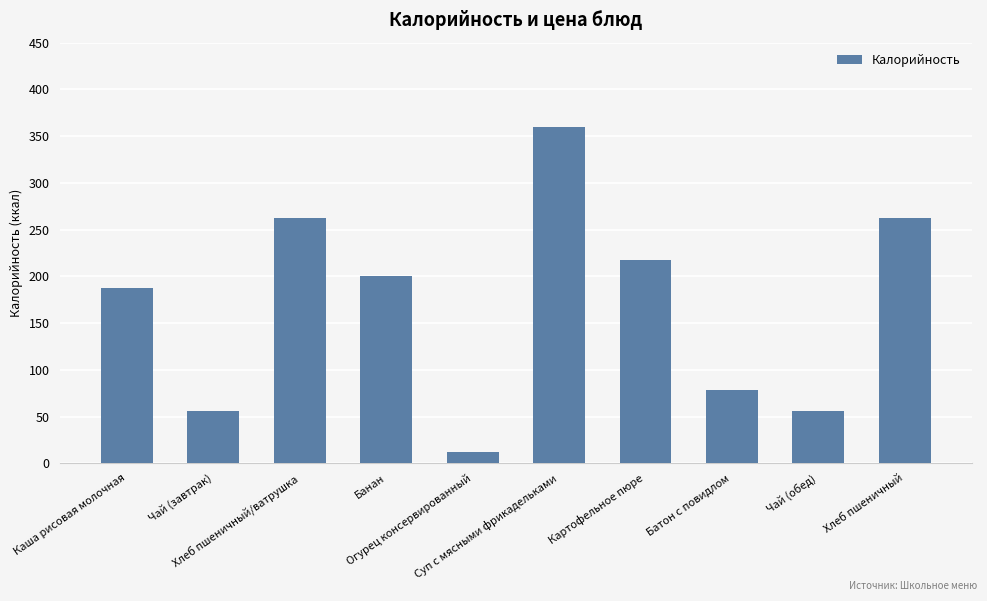

What is the value of the 5th bar from the left?

12.0